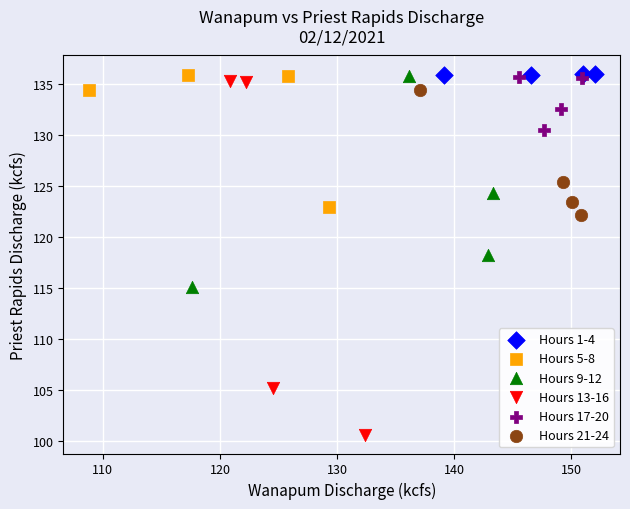

Which series has the largest Y range (max minus min)?

Hours 13-16